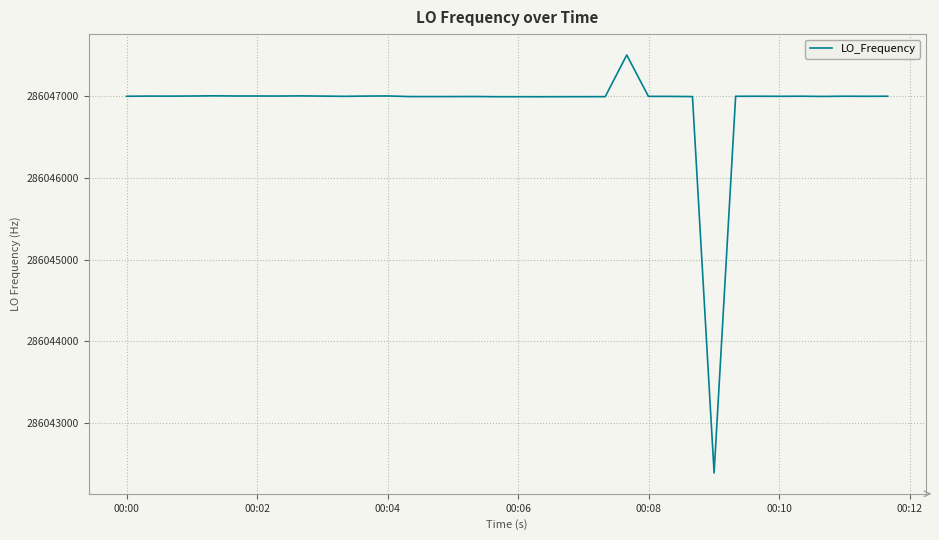

What is the smallest value displayed?

286042391.1